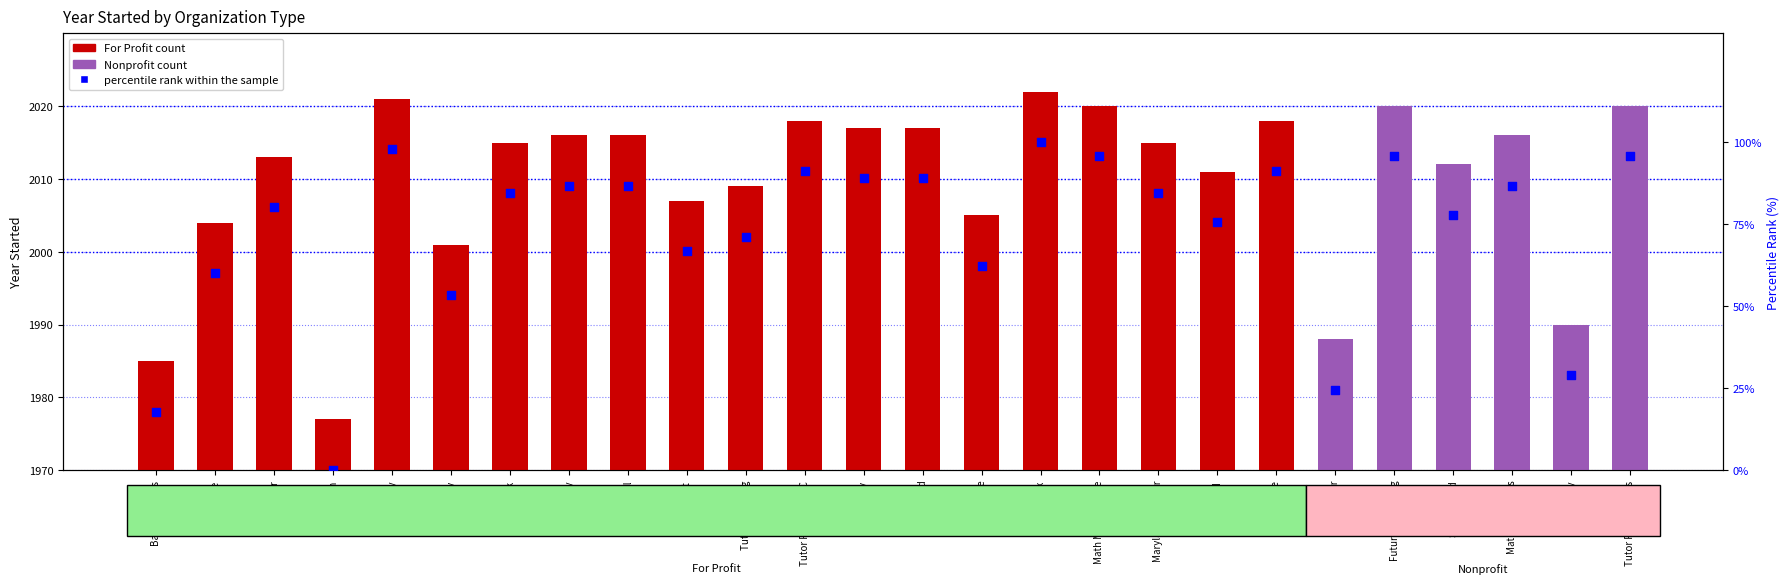

What is the ratio of the value at Kelly to the value at Tutor Me?

0.9